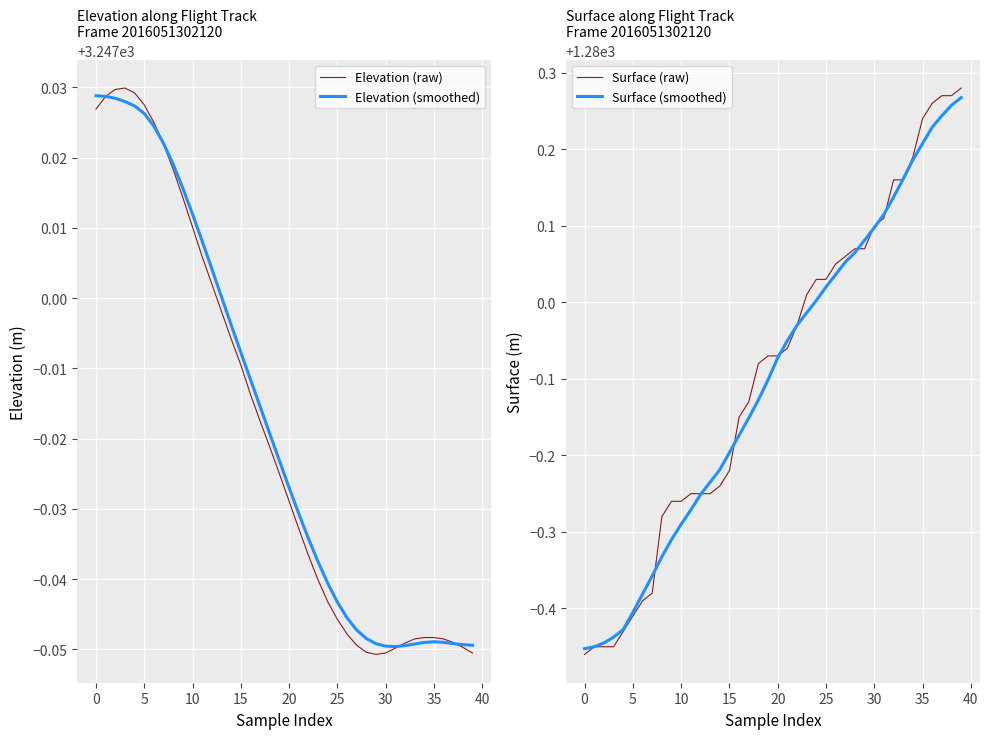

At which category is the sum across all series the highest?

39